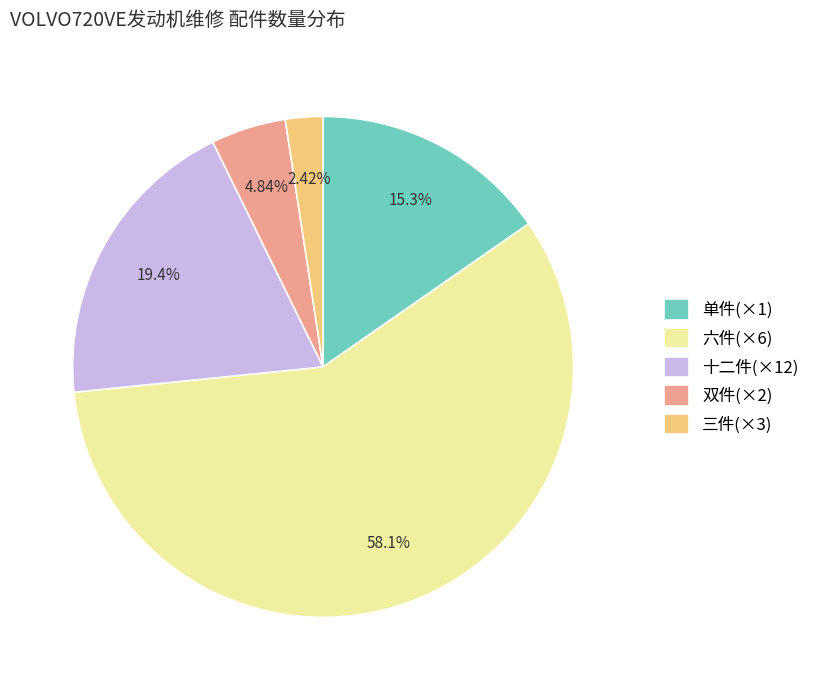

To the nearest percent, what is the average slice percentage?

20%